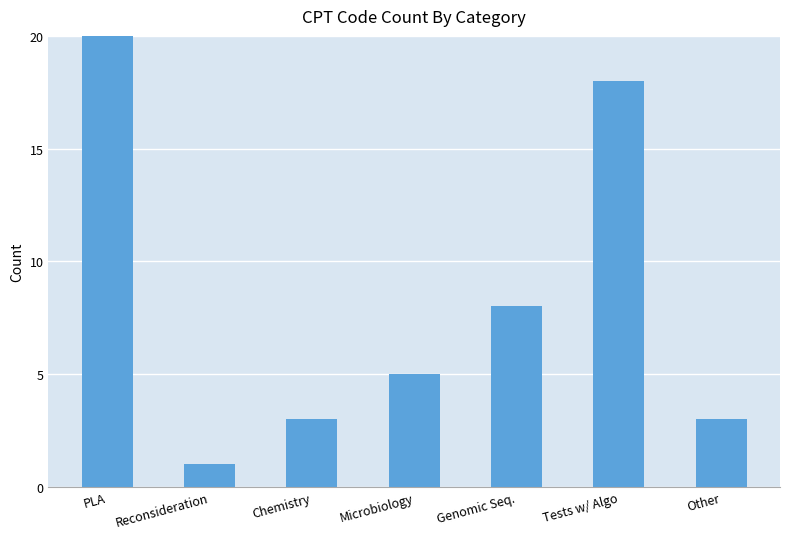

What position from the right is Reconsideration?

6